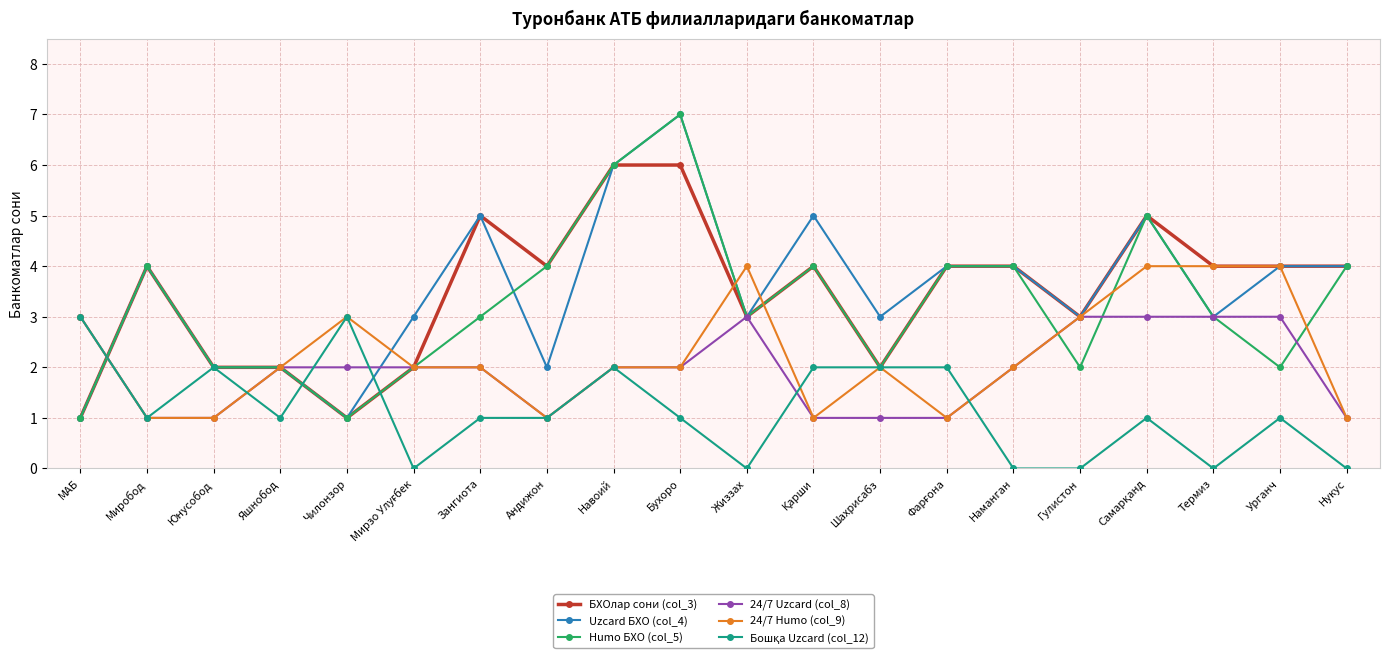

What is the total value across all series at Андижон?

13